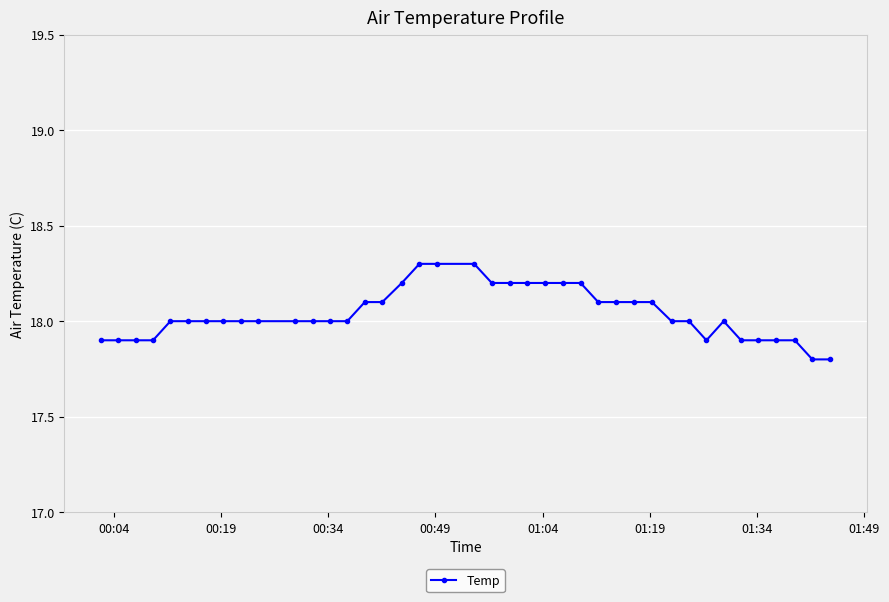

What is the maximum value shown in the chart?

18.3